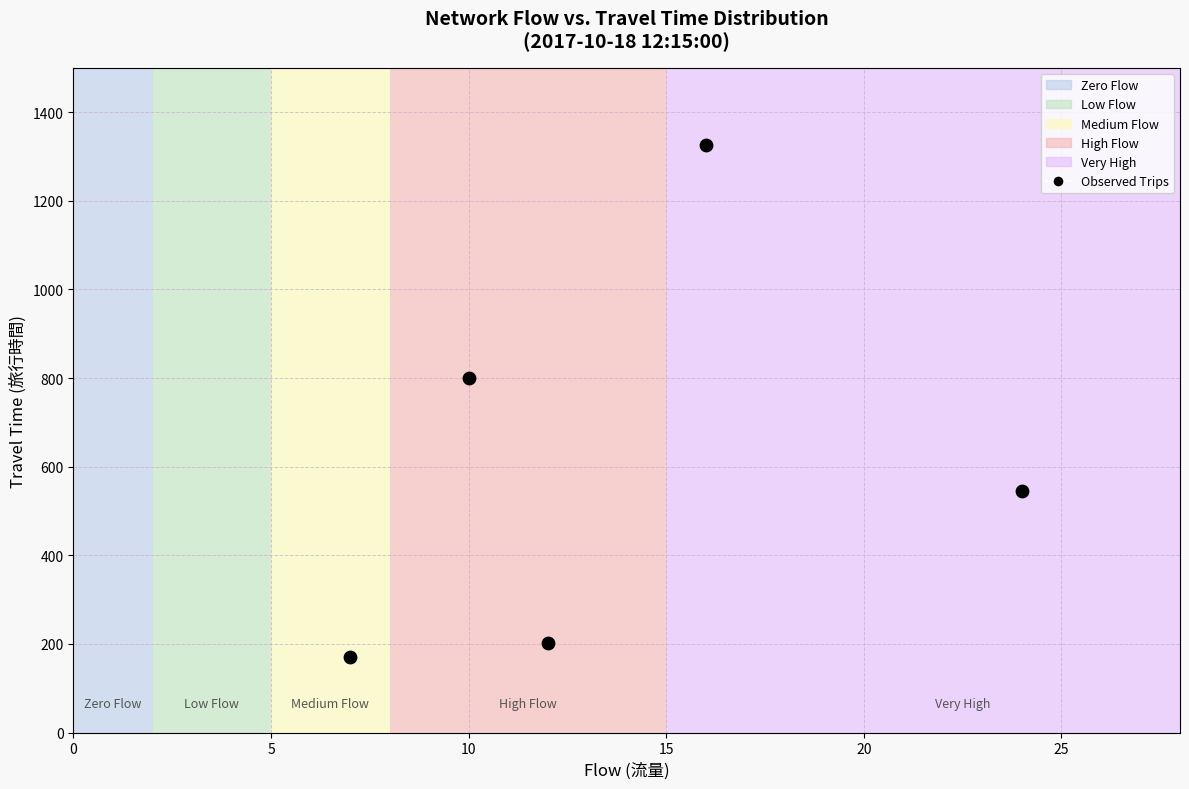

What is the range of Y values (max minus min)?

1156